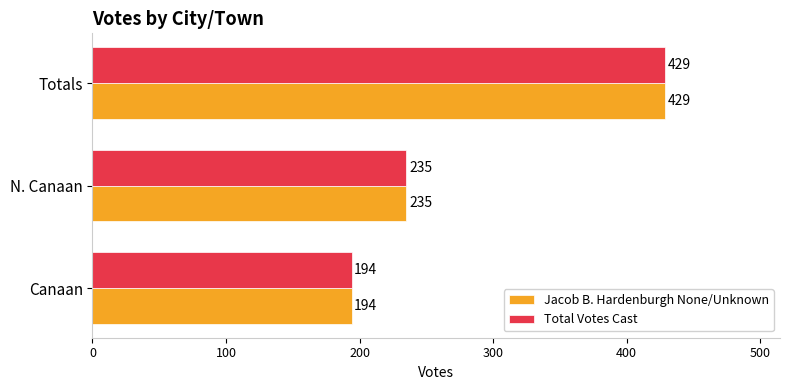

Rank the categories by Total Votes Cast value from lowest to highest.

Canaan, N. Canaan, Totals